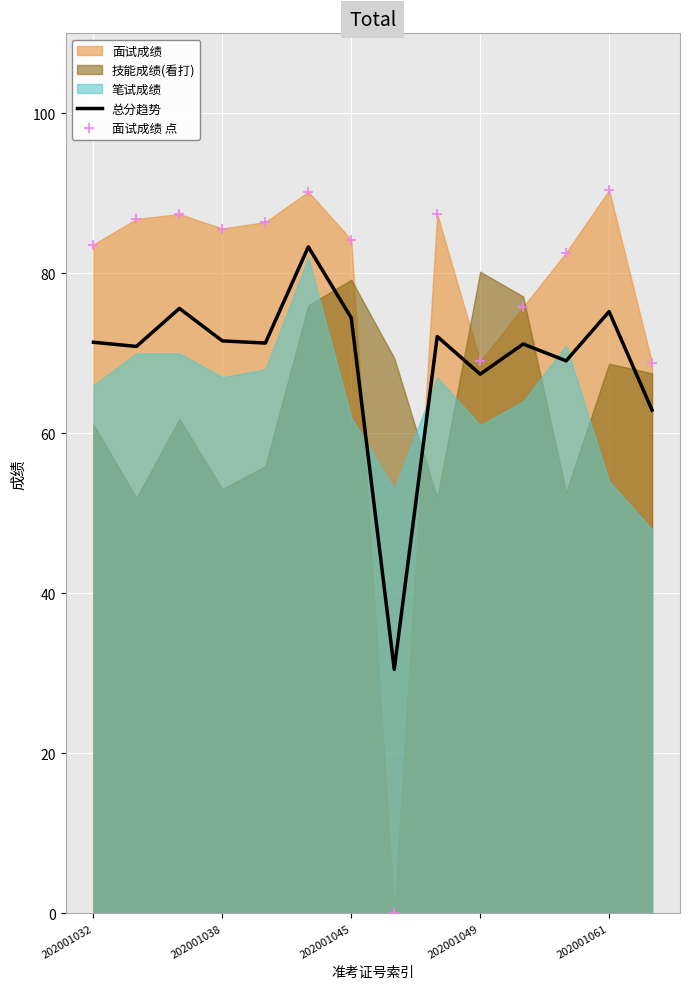

Is it true that 总分趋势 equals 32.7 at 202001038?

False